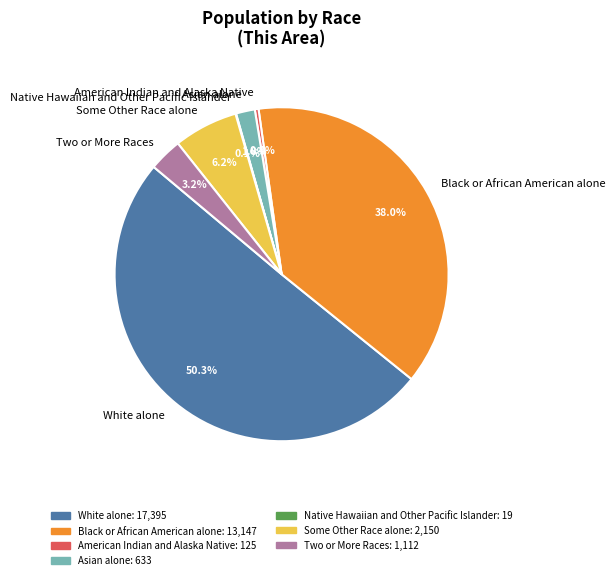

Is the sum of Asian alone and Two or More Races greater than half?

No